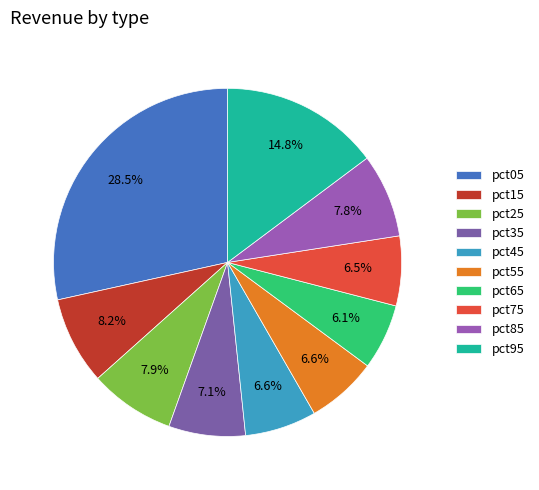

To the nearest percent, what portion does pct45 represent?

7%